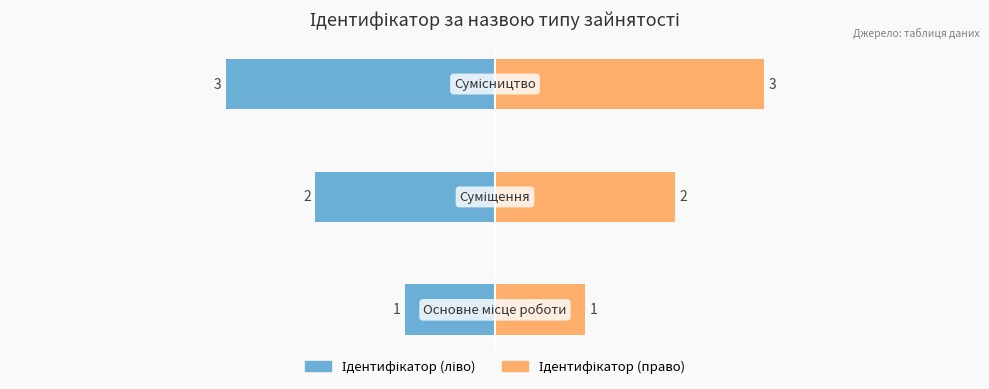

What is the value of the Ідентифікатор (право) bar at the 1st from the left?

1